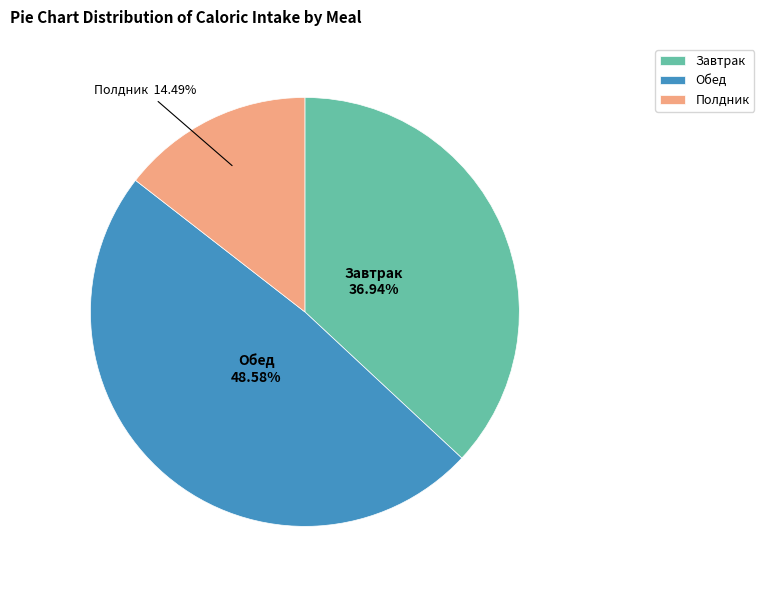

How much of the chart is everything except Завтрак?

63.1%